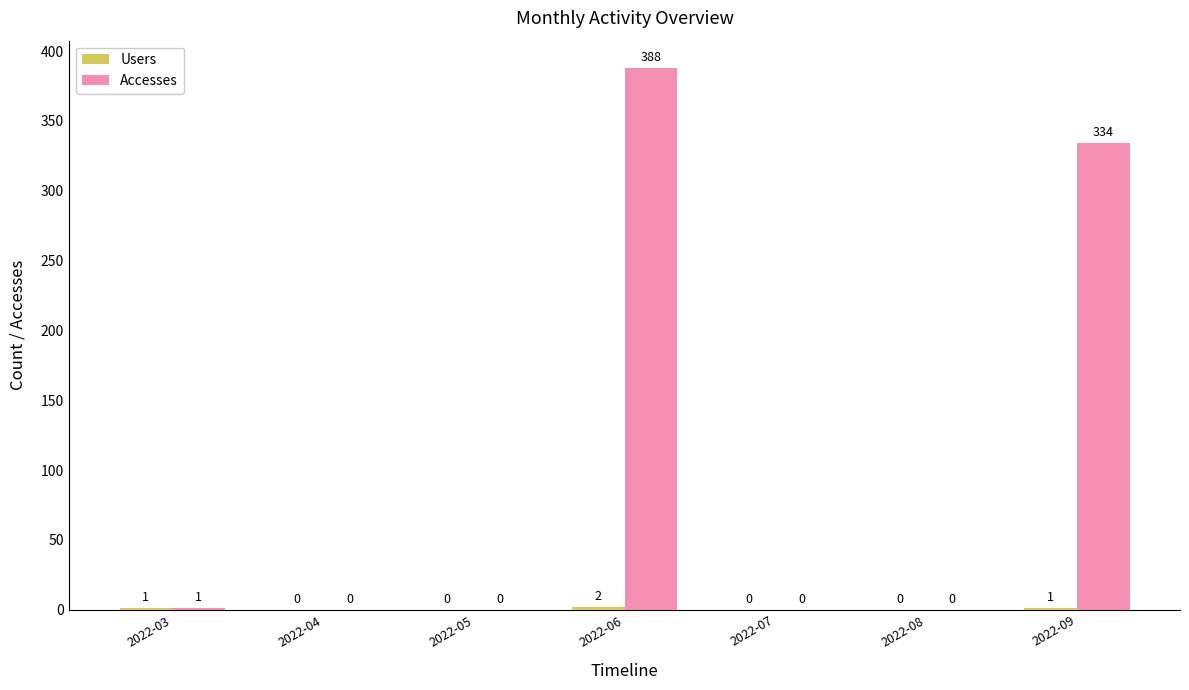

True or false: Accesses has a value of 0 at 2022-08.

True